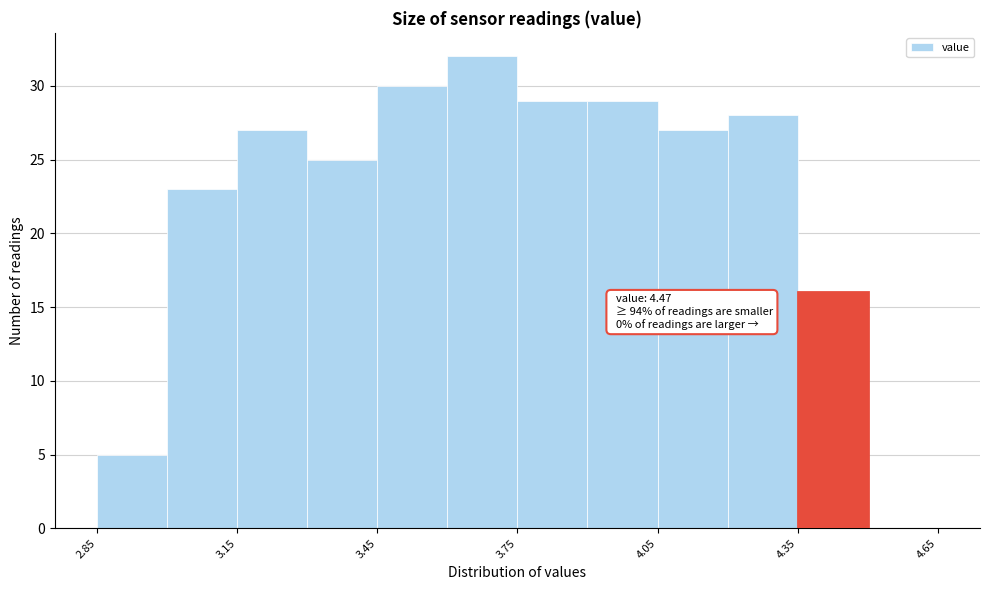

Read against the x-axis, roughly where is the centre of the tallest bar?

3.70